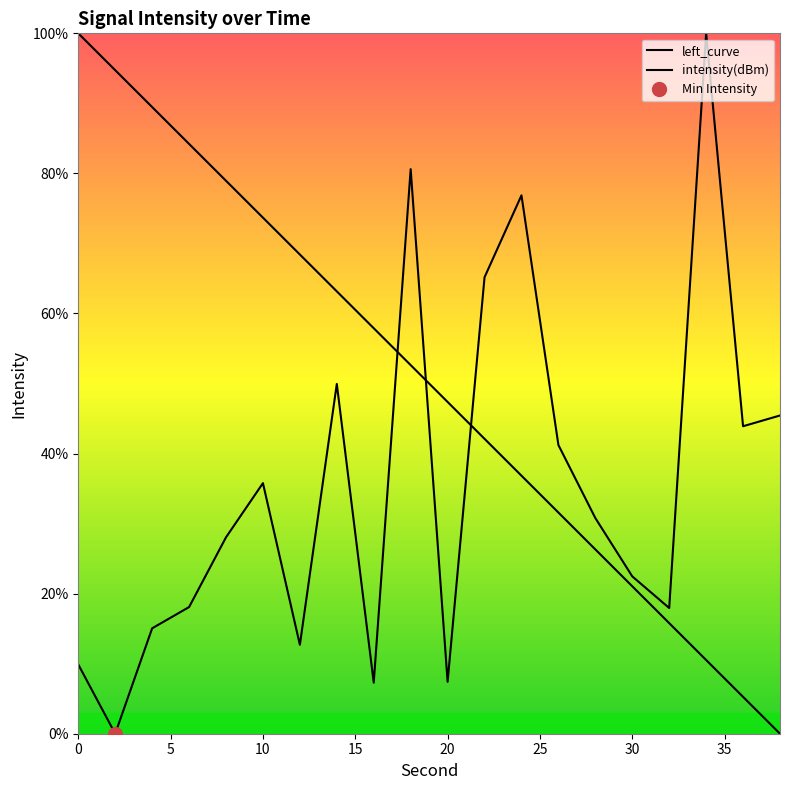

How many values in the intensity(dBm) series are below 30?

10